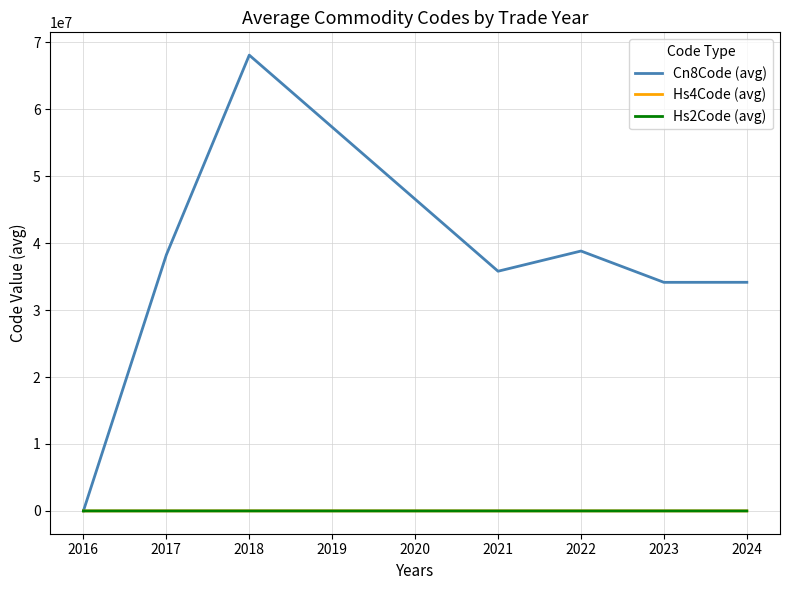

Which series has the largest total across all categories?

Cn8Code (avg)